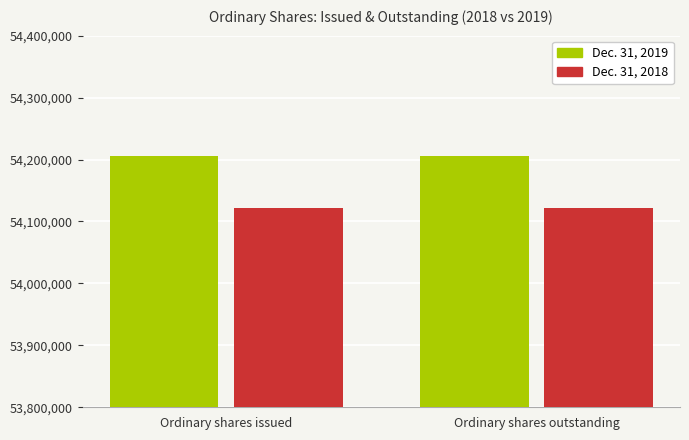

Reading left to right, what are all the values shown in this chart?

Dec. 31, 2019: 54205852	54205852
Dec. 31, 2018: 54122074	54122074